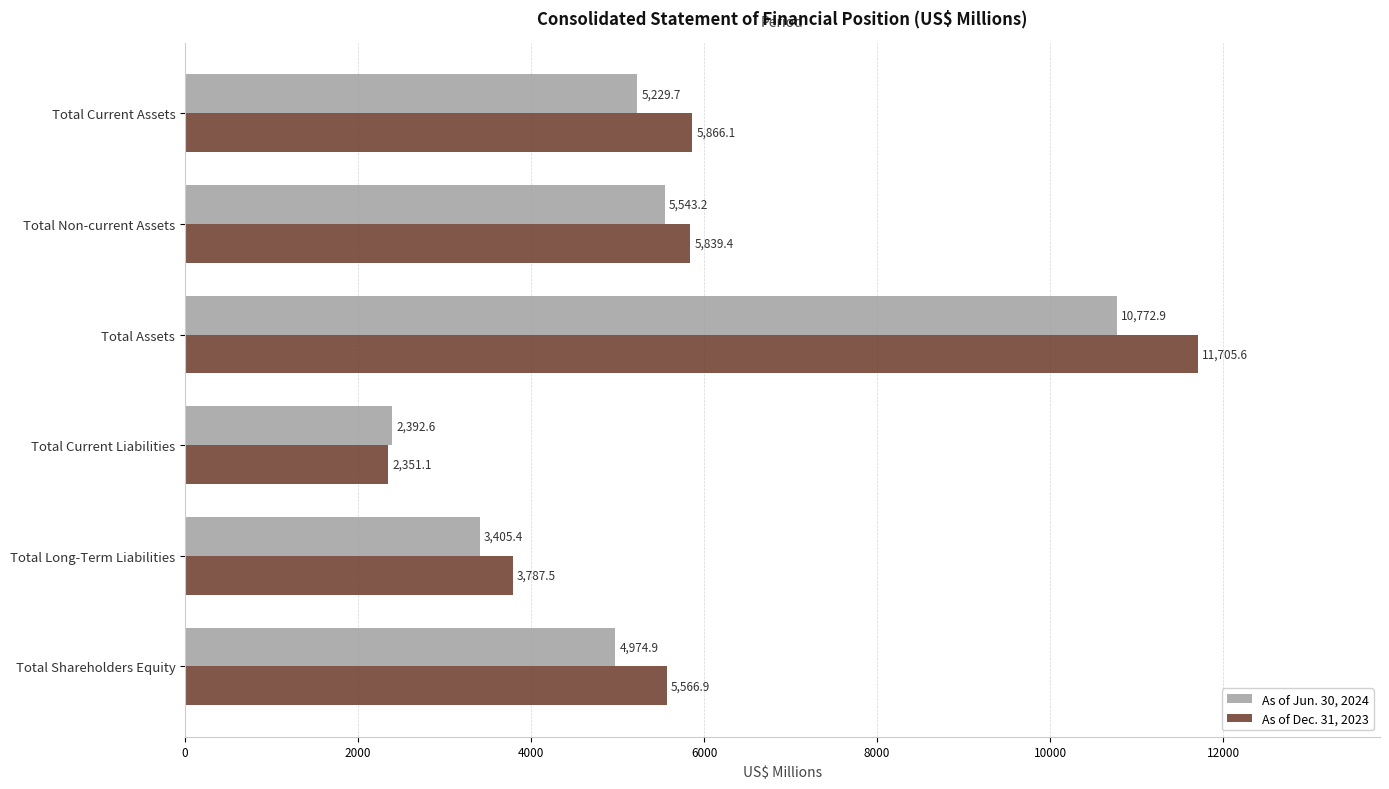

What is the sum of all As of Jun. 30, 2024 values?

32318.7